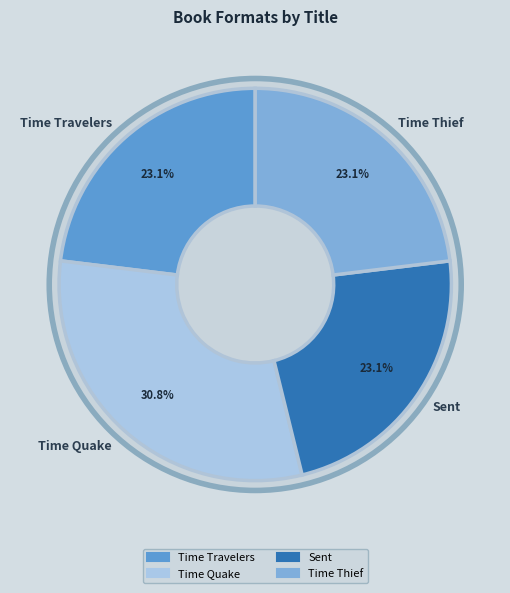

Which slice is the largest?

Time Quake